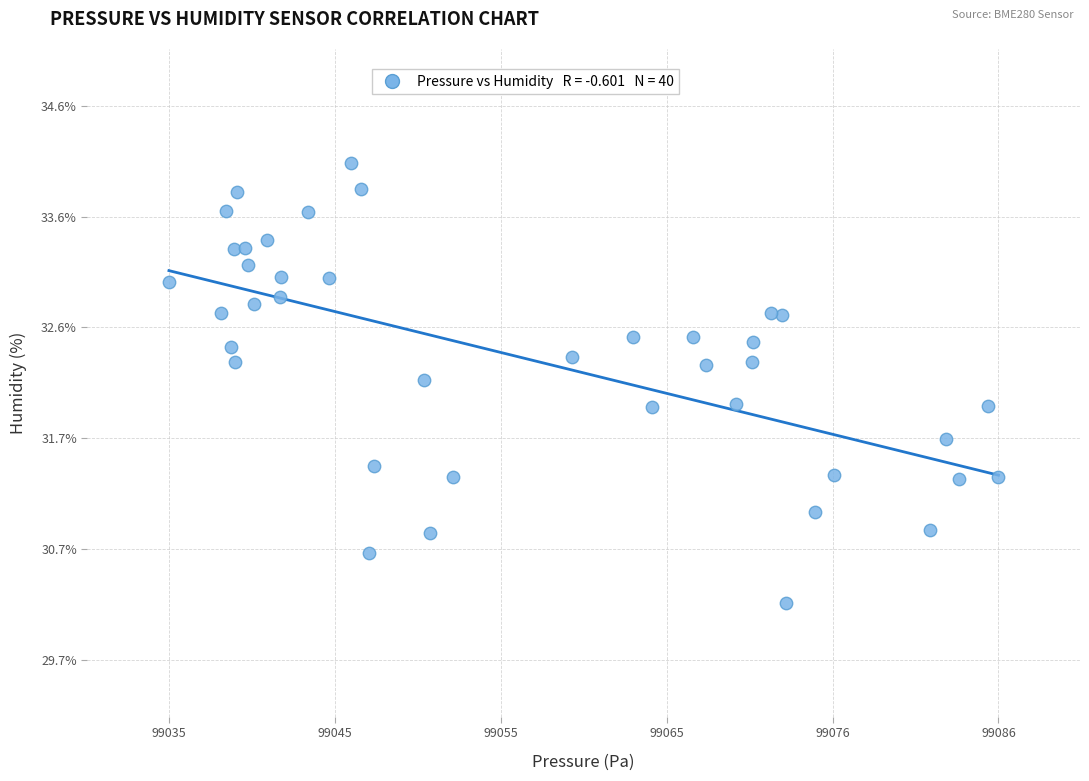

What is the range of X values (max minus min)?

50.9